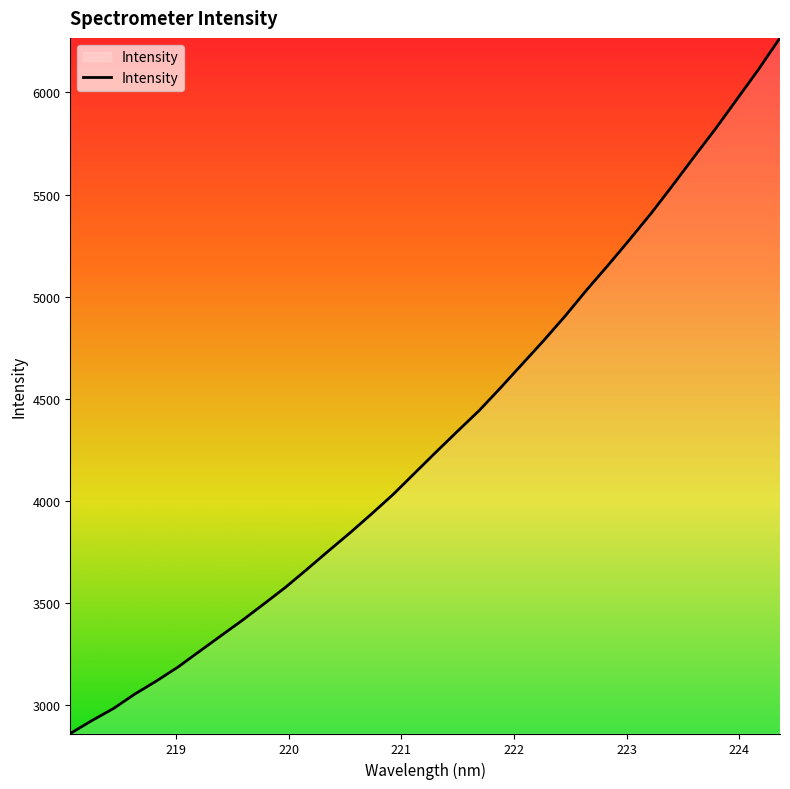

What is the difference between the maximum and minimum values?

3405.1